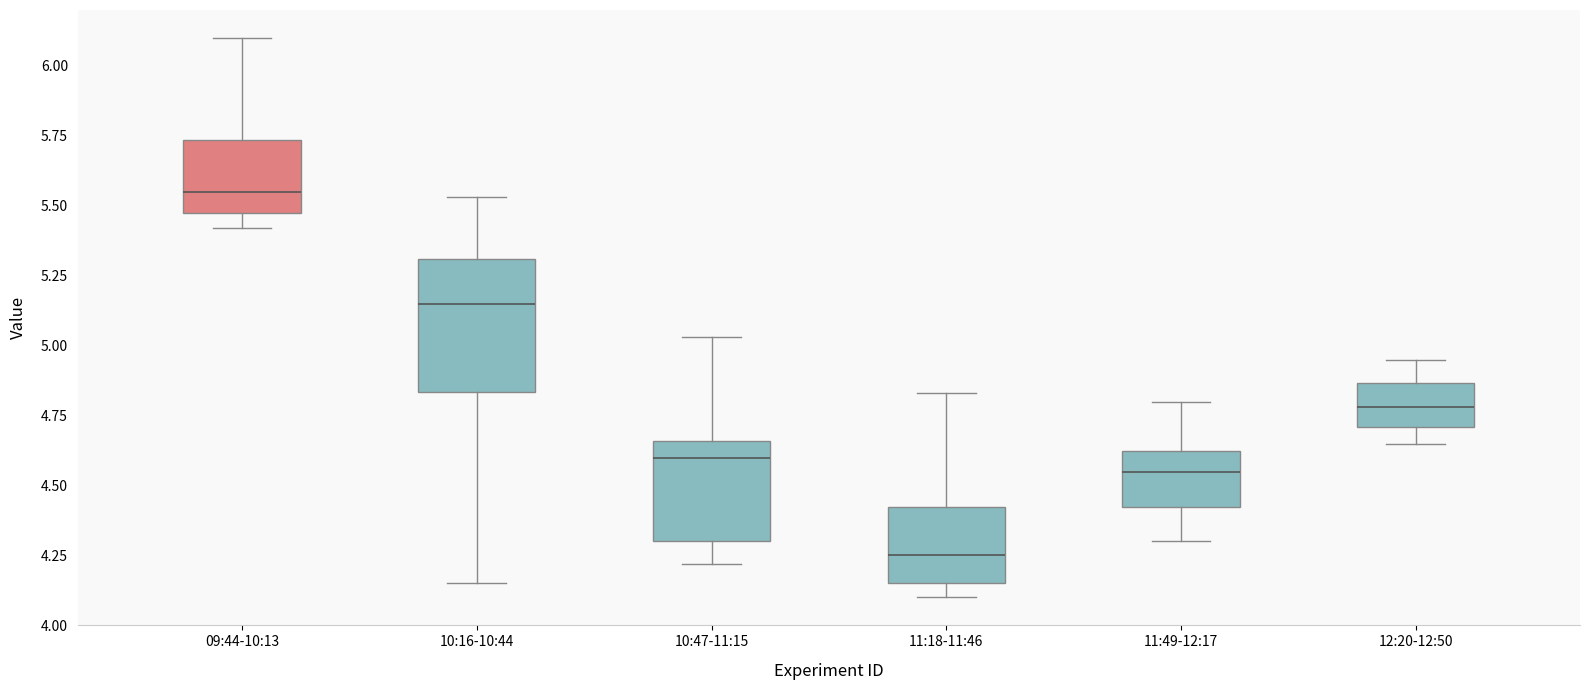

Which box is the tallest, from its lower edge to its upper edge?

10:16-10:44